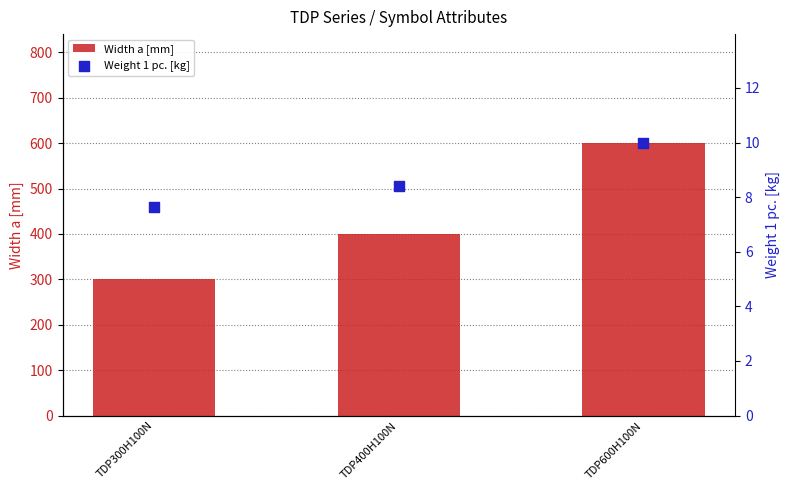

Which series has the largest Y range (max minus min)?

Width a [mm]